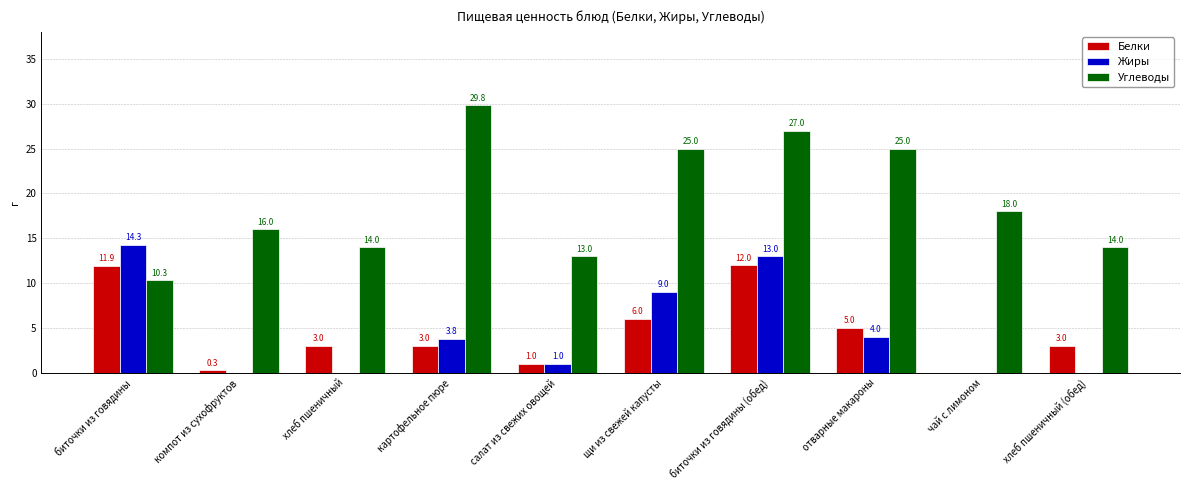

Which series has the widest spread of values?

Углеводы